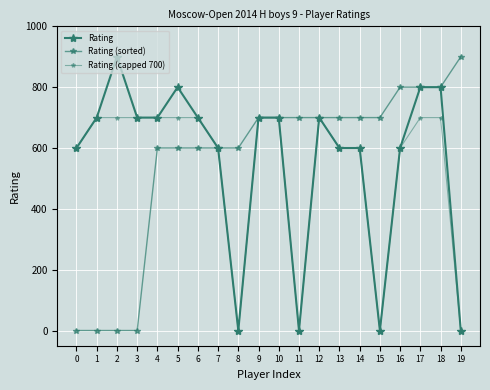

What is the value of the Rating (capped 700) point at the 13th from the left?

700